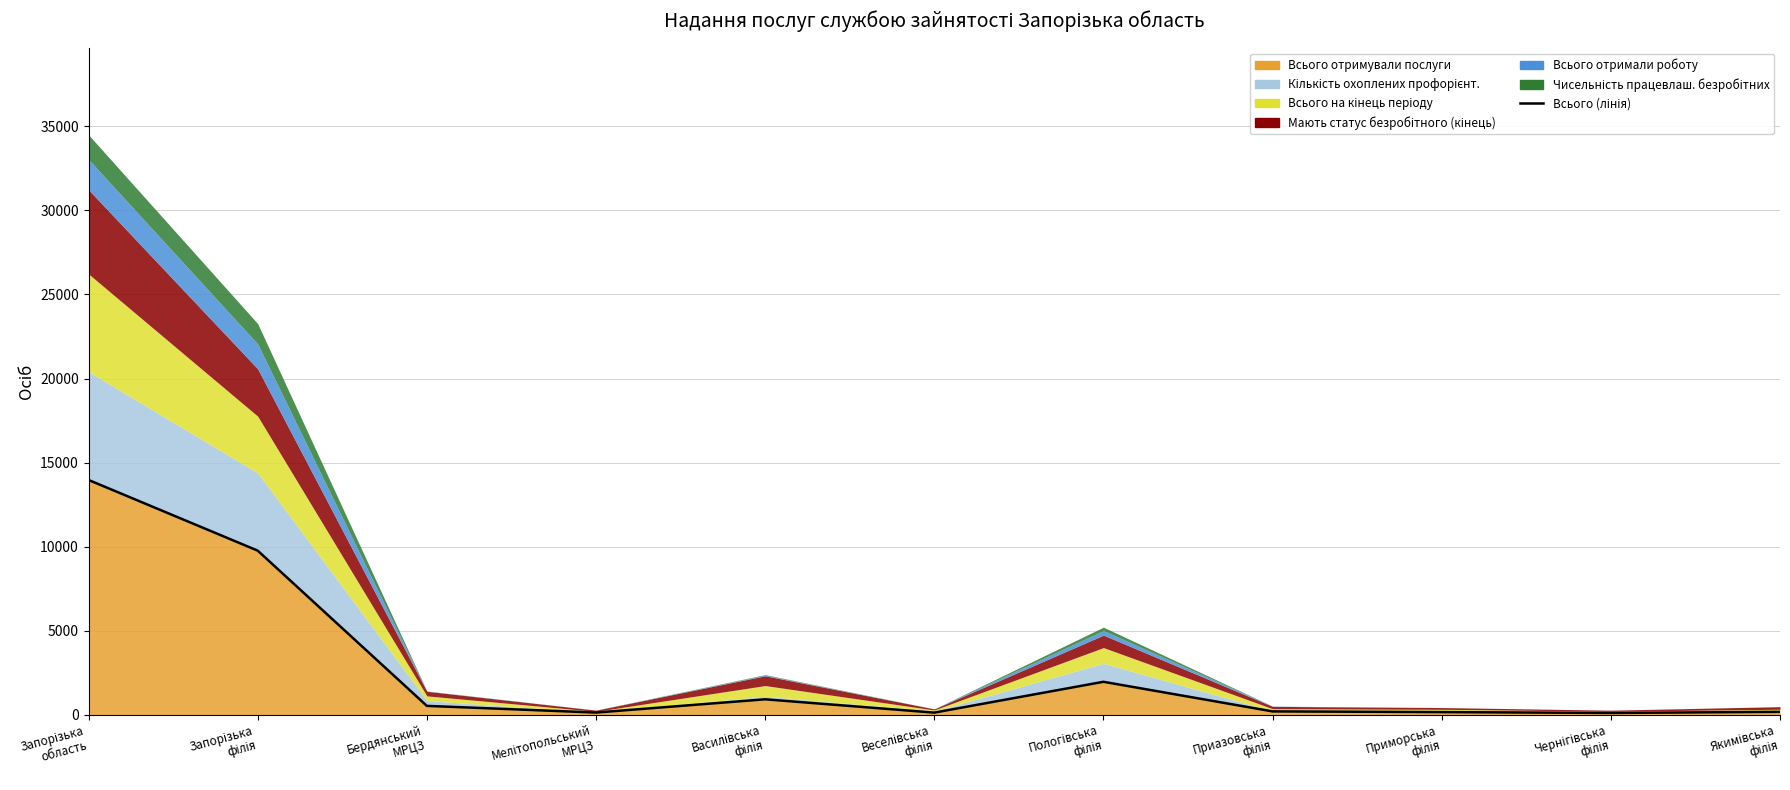

Read the value at Приазовська
філія, to the nearest 10.

190